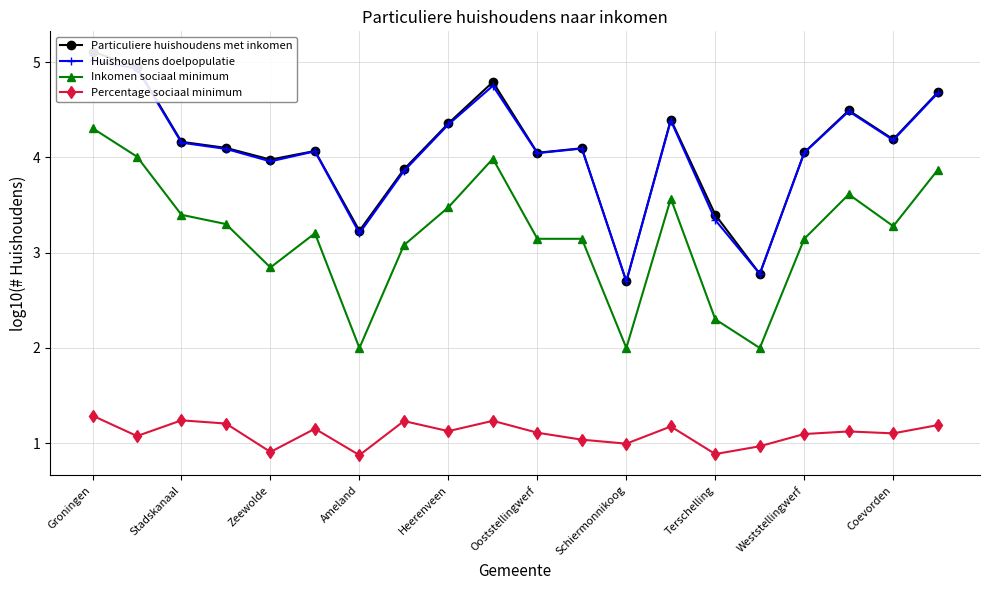

True or false: Percentage sociaal minimum and Huishoudens doelpopulatie intersect in this chart.

False